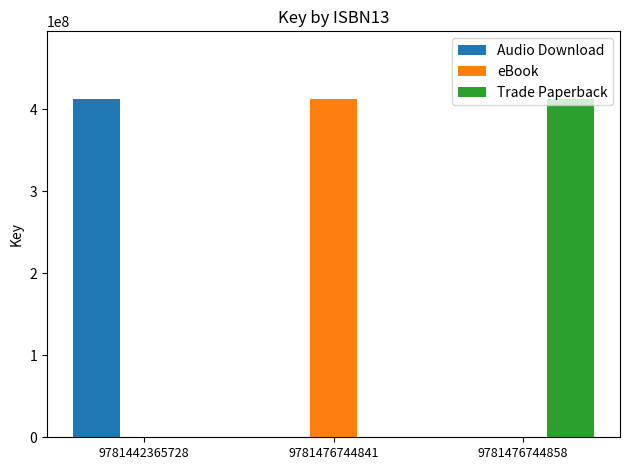

The eBook series shows 579206694 at 9781476744841. True or false?

False